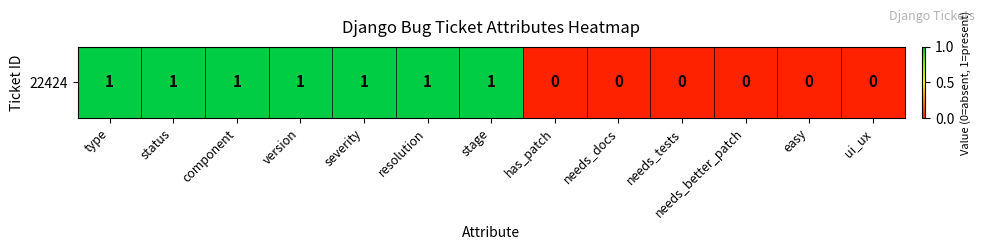

Reading right to left, extract all data points from this chart.

ui_ux=0	easy=0	needs_better_patch=0	needs_tests=0	needs_docs=0	has_patch=0	stage=1	resolution=1	severity=1	version=1	component=1	status=1	type=1